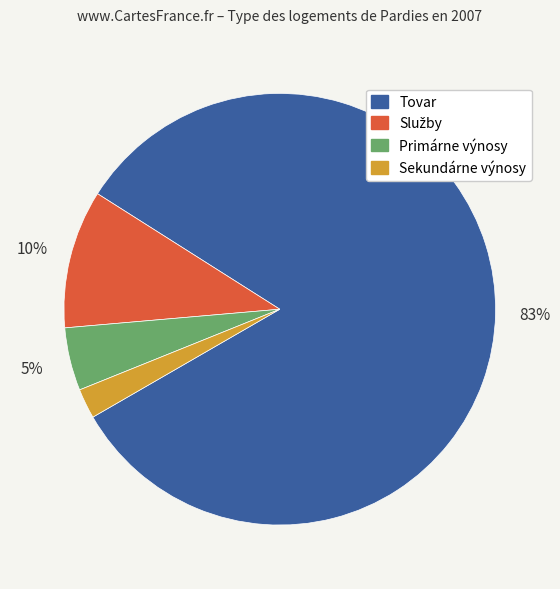

Is the sum of Sekundárne výnosy and Primárne výnosy greater than half?

No